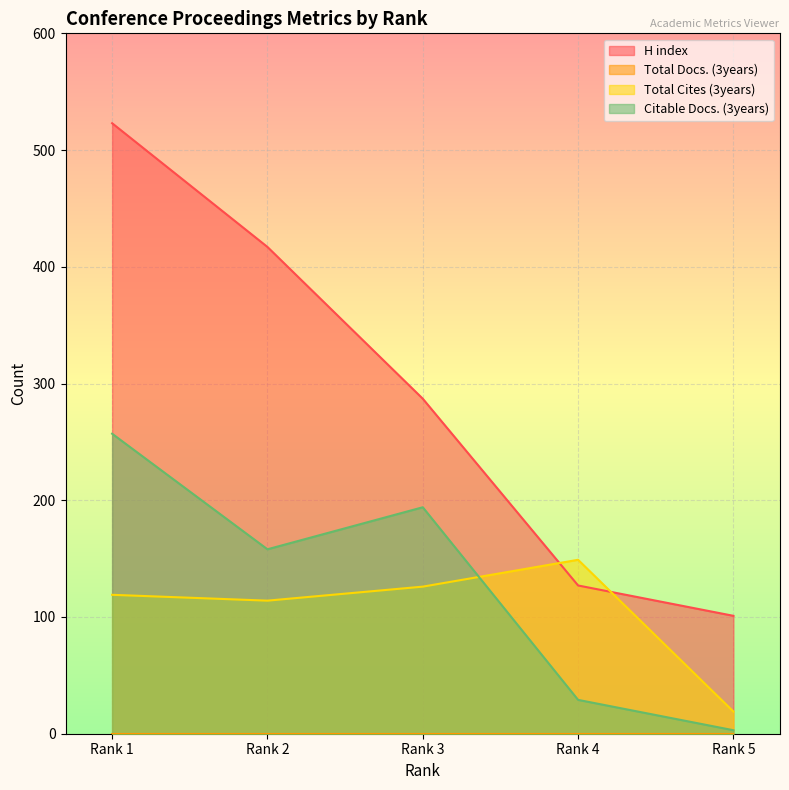

Which label corresponds to the smallest value in the chart?

Rank 5